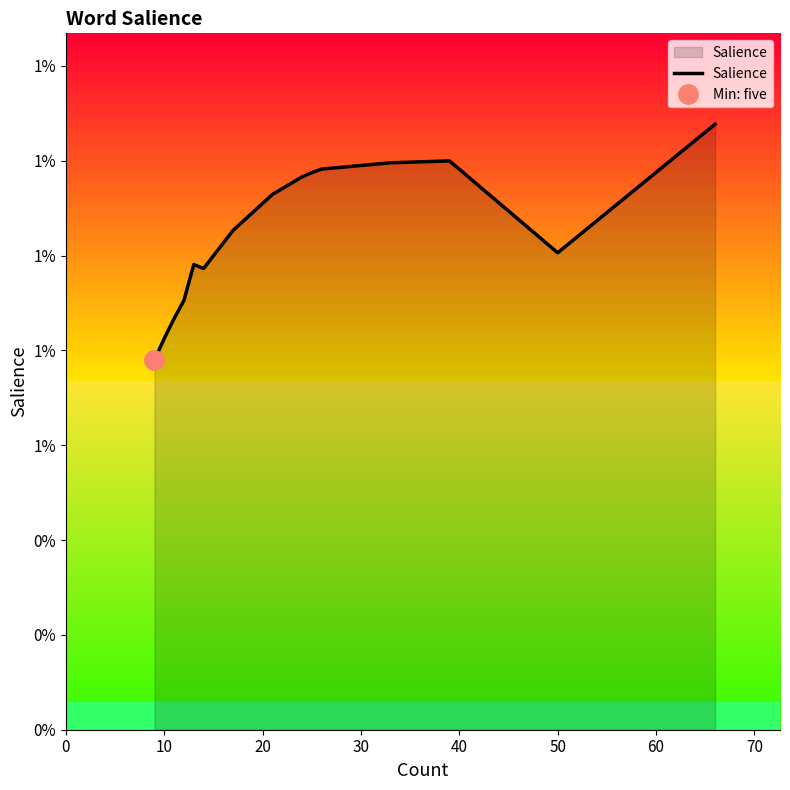

The value at 10 is 0.0. True or false?

True